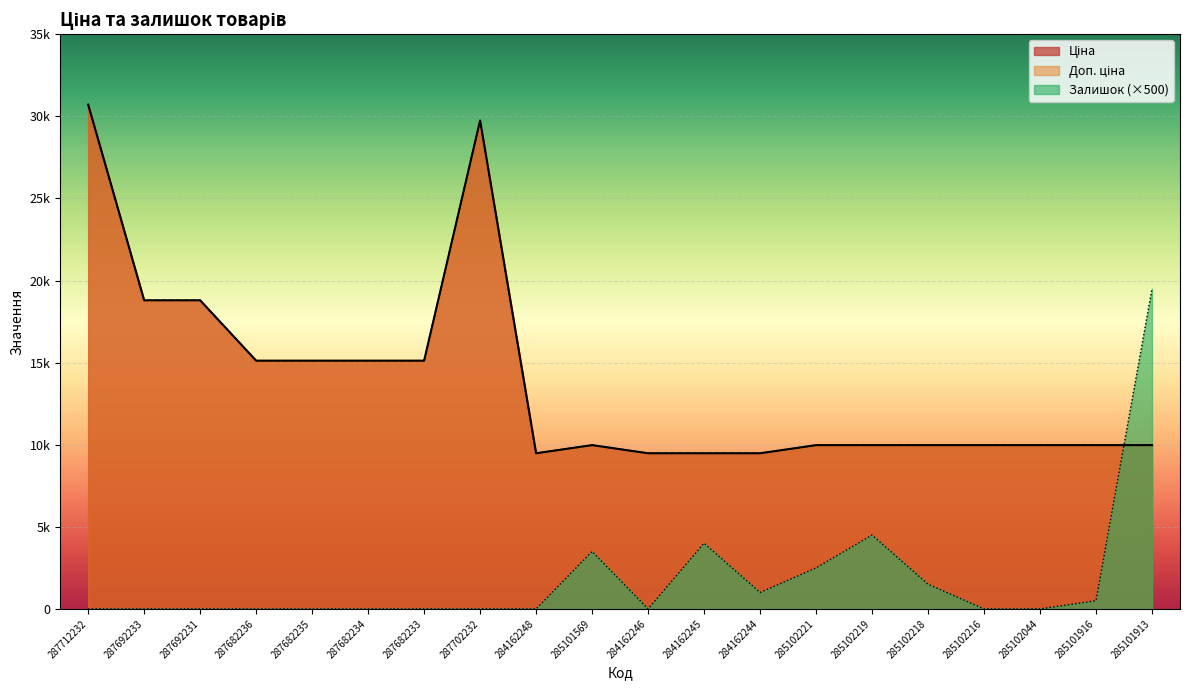

After their last crossing, which series has the higher values: Залишок or Ціна?

Залишок